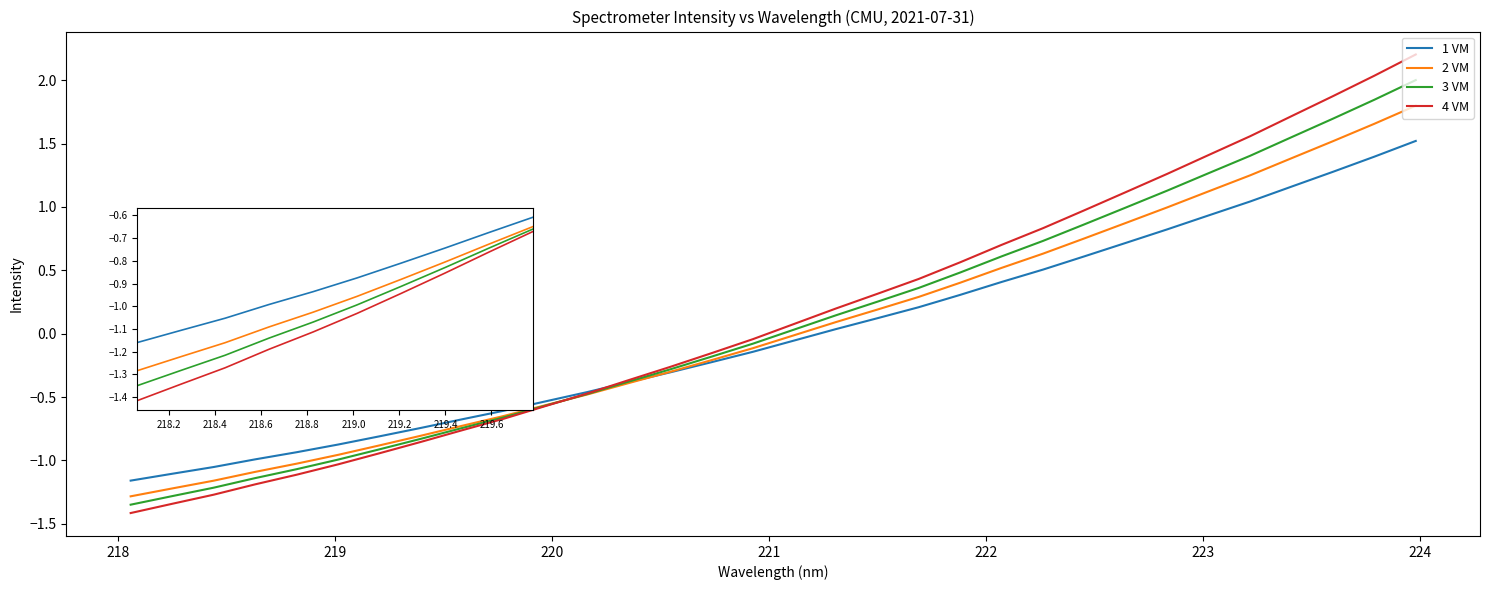

What is the highest value of the 4 VM series?

2.2